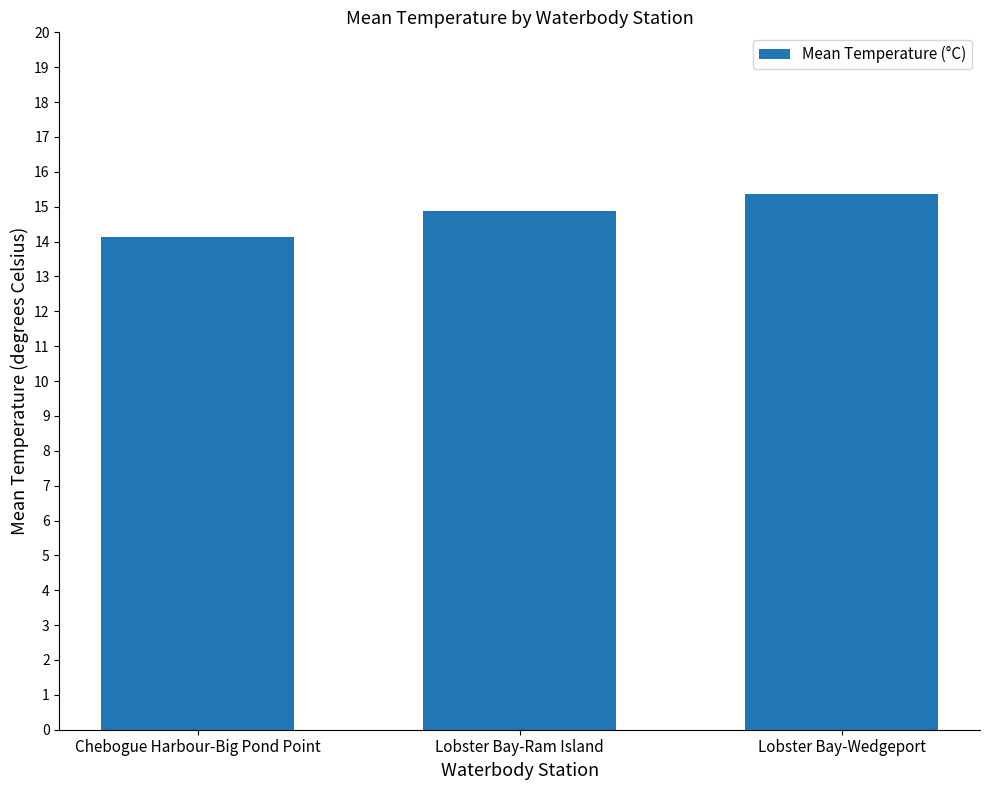

Rank the categories by value from lowest to highest.

Chebogue Harbour-Big Pond Point, Lobster Bay-Ram Island, Lobster Bay-Wedgeport